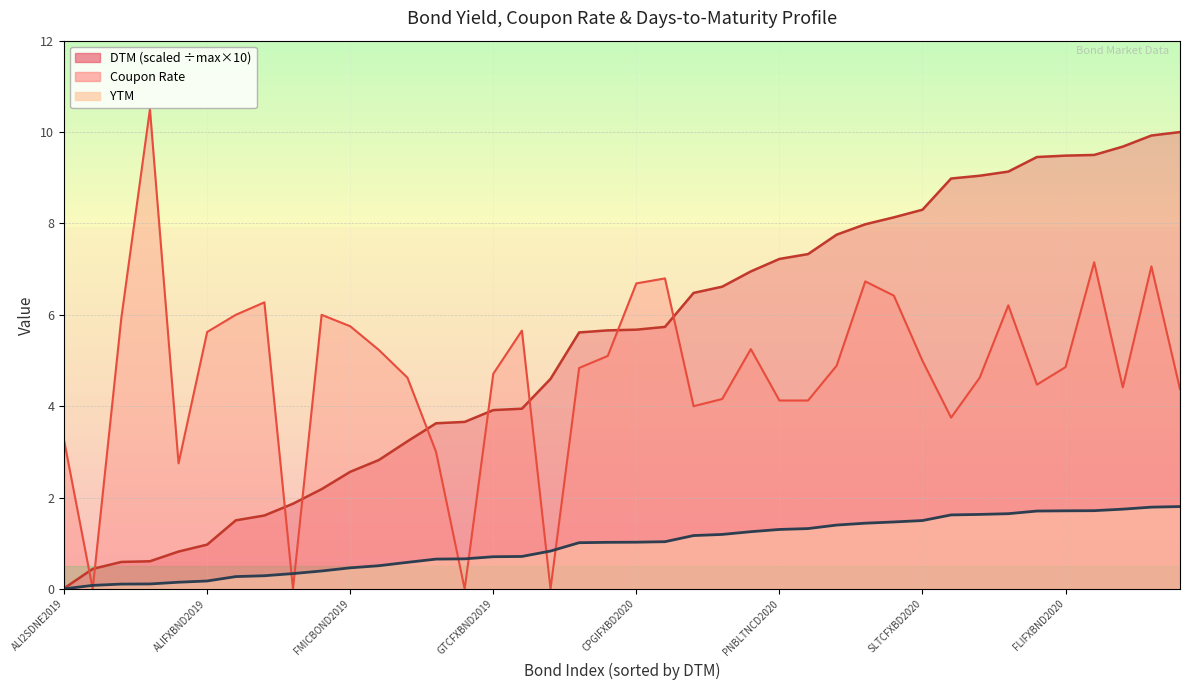

Which series has the largest range (max minus min)?

Coupon Rate